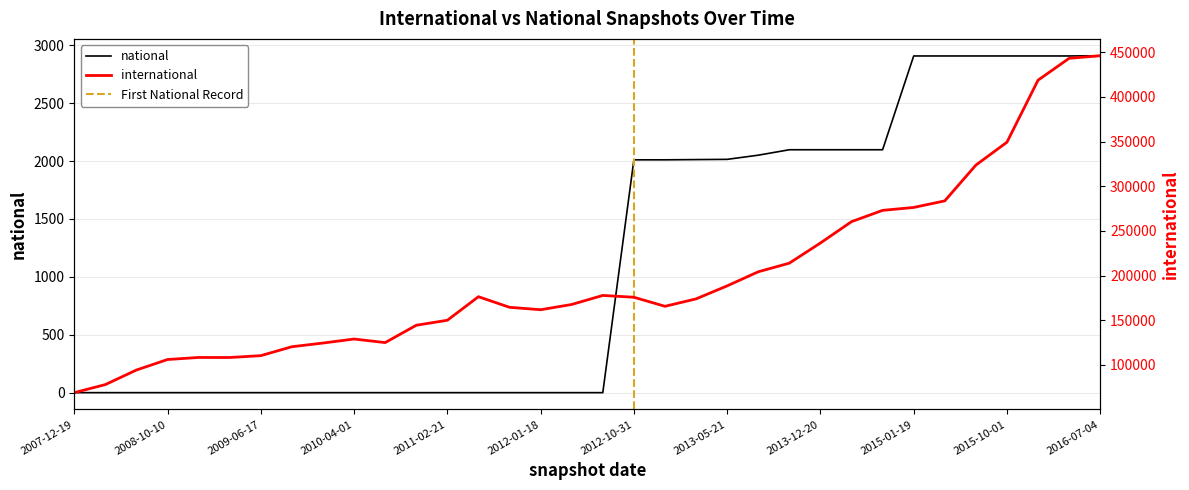

What is the sum of the international values at 2015-10-01 and 2010-04-01?

478393